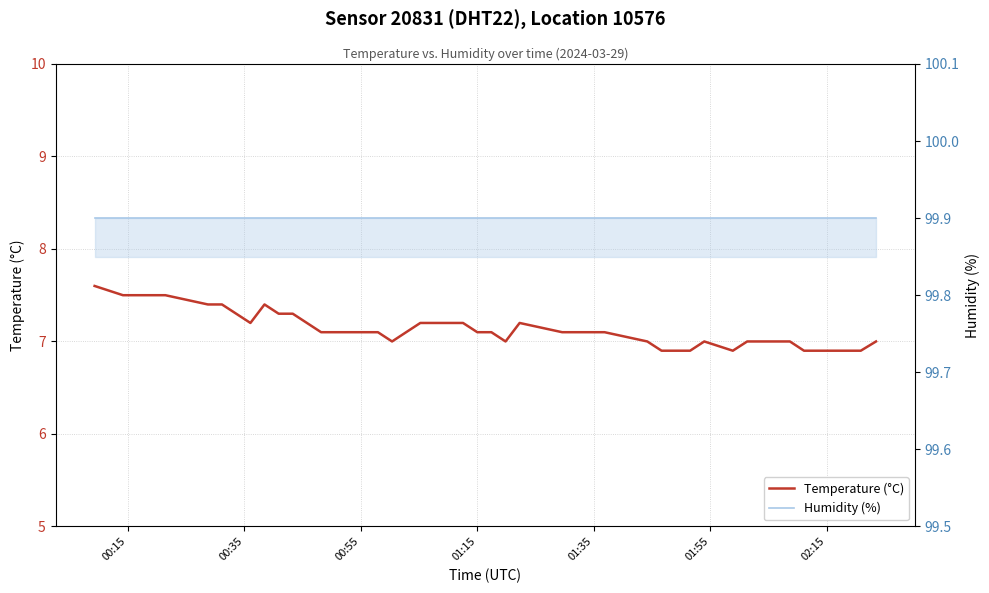

How many lines are shown in the chart?

2